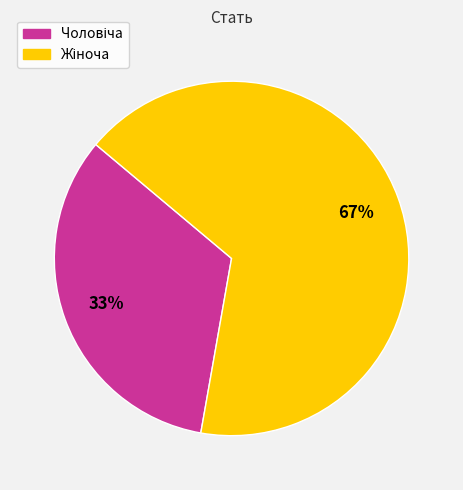

To the nearest percent, what is the average slice percentage?

50%